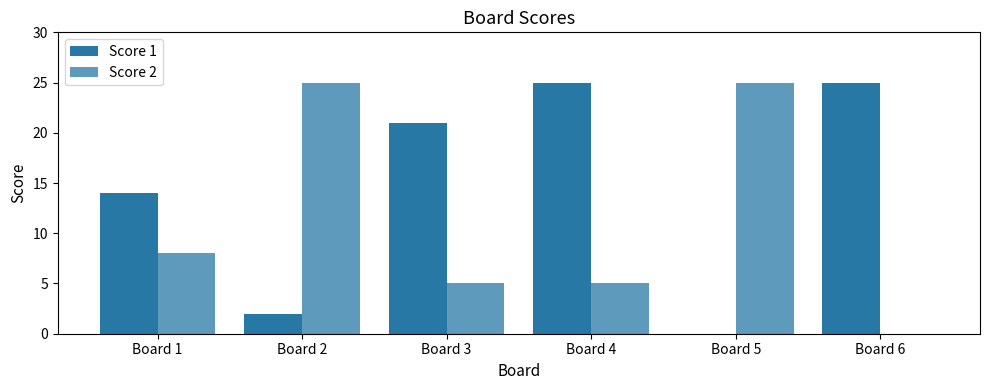

How many categories are shown in the chart?

6